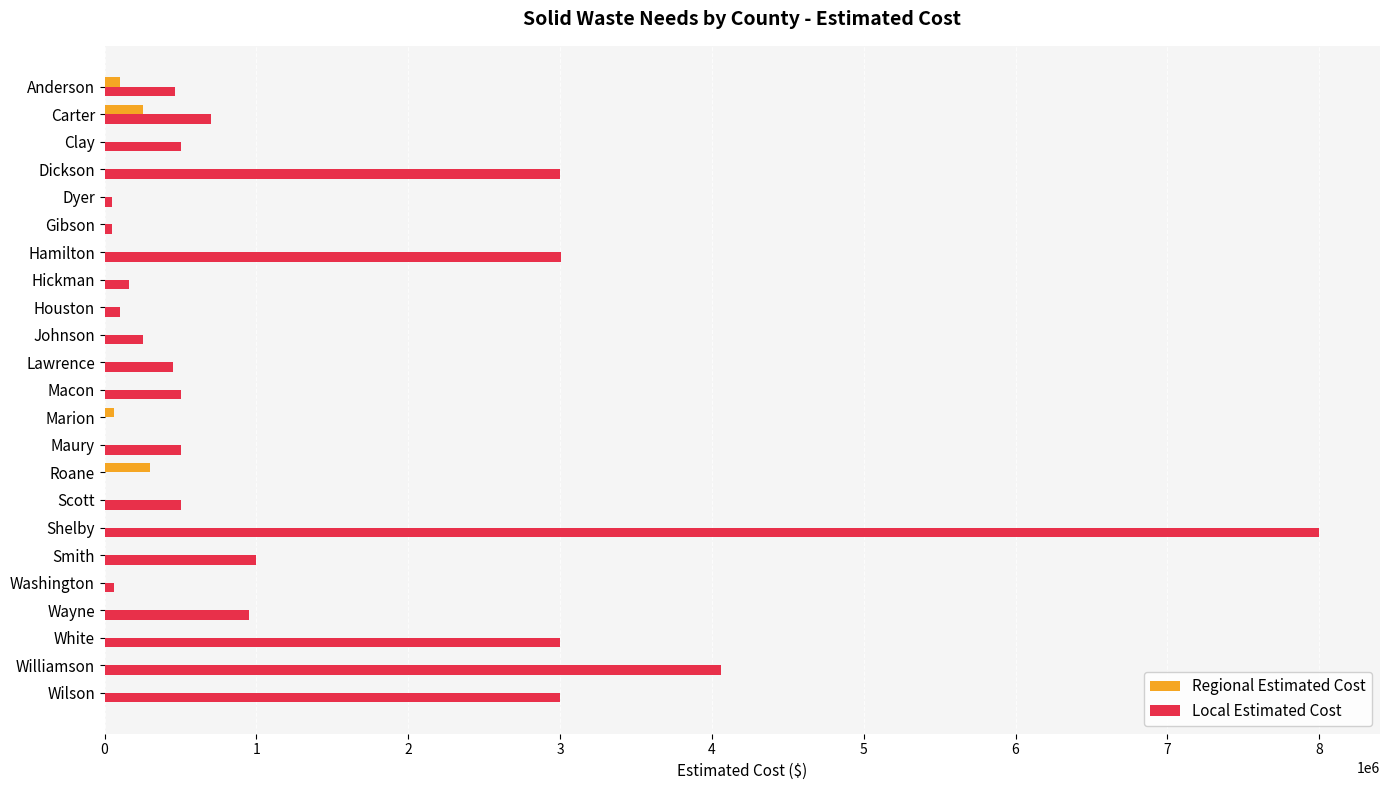

Read the Local Estimated Cost value at Maury.

500000